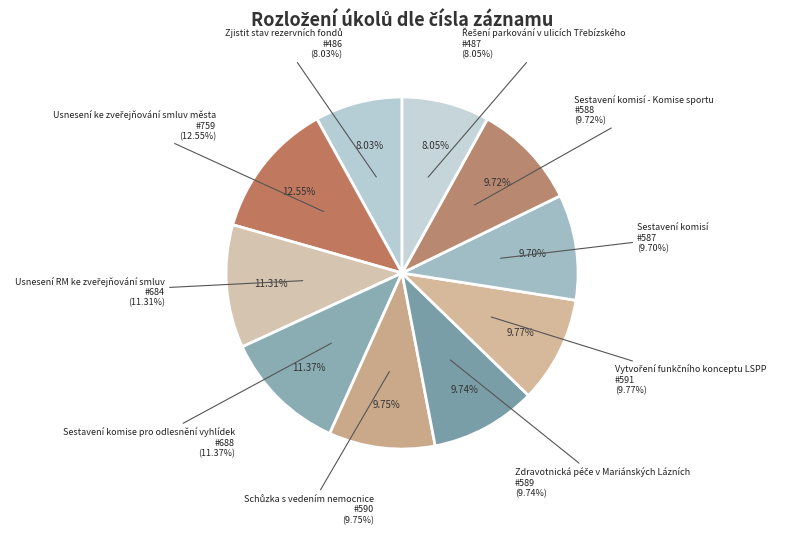

What is the total percentage of Sestavení komisí and Řešení parkování v ulicích Třebízského?

17.8%